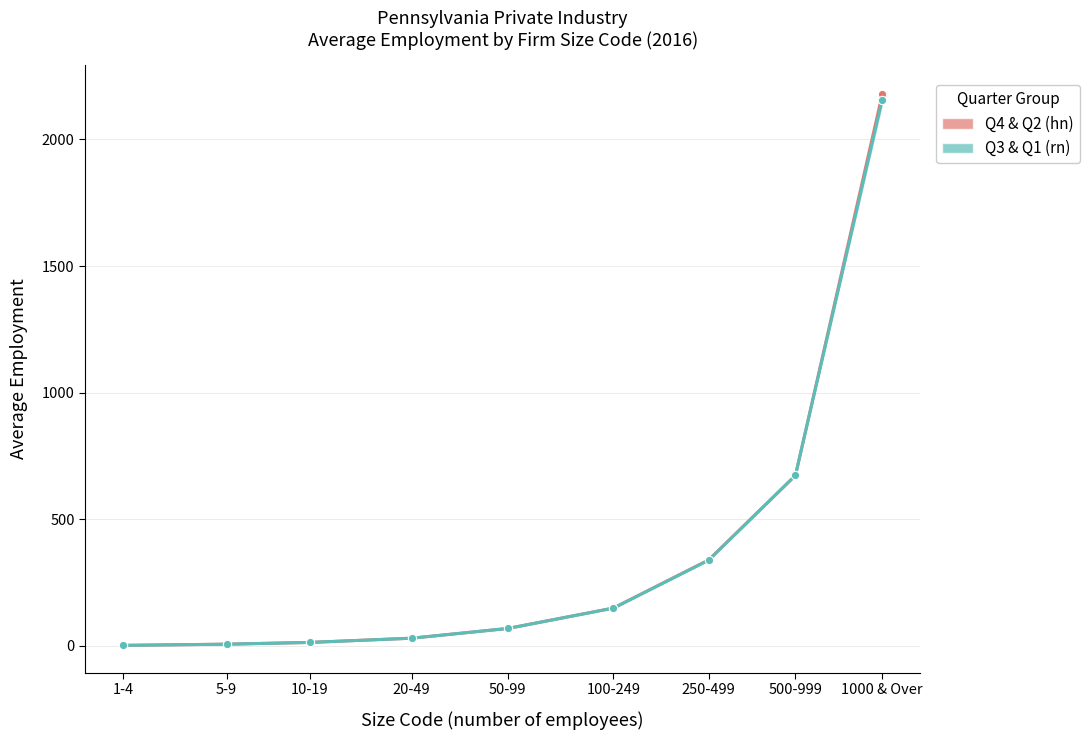

Is the value of Q3 & Q1 (rn) at 250-499 greater than the value of Q4 & Q2 (hn) at 50-99?

Yes